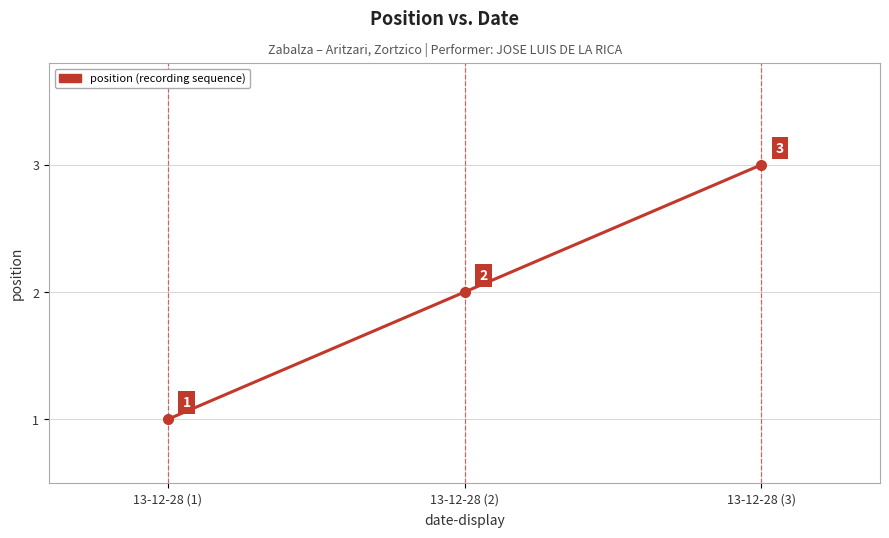

How many data points does each series have?

3